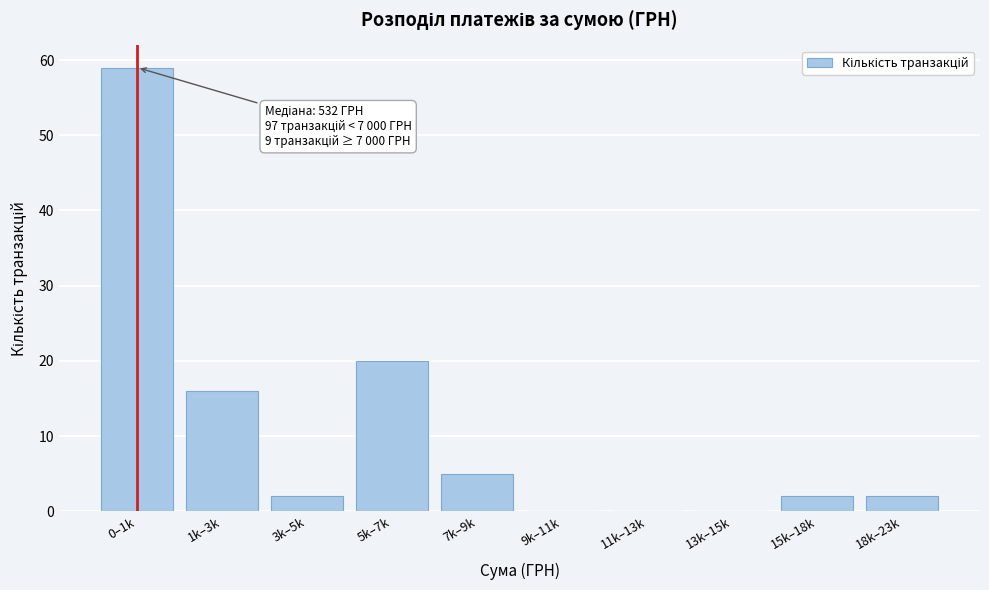

Reading right to left, what are all the values shown in this chart?

18k–23k=2	15k–18k=2	13k–15k=0	11k–13k=0	9k–11k=0	7k–9k=5	5k–7k=20	3k–5k=2	1k–3k=16	0–1k=59